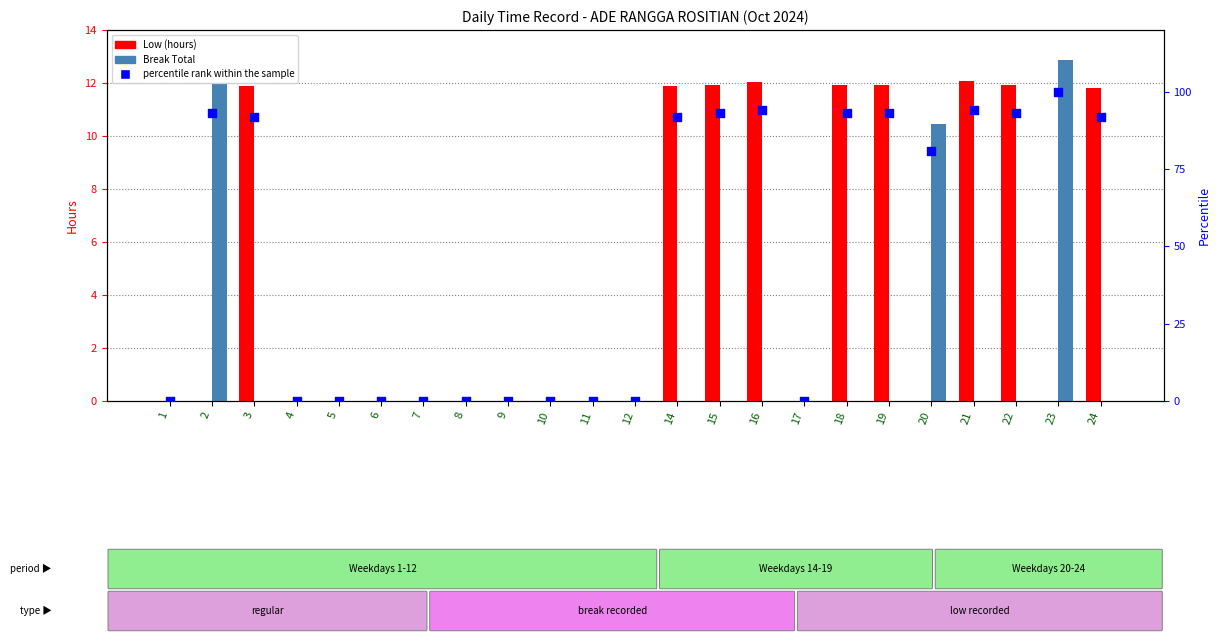

At which category is the sum across all series the highest?

23